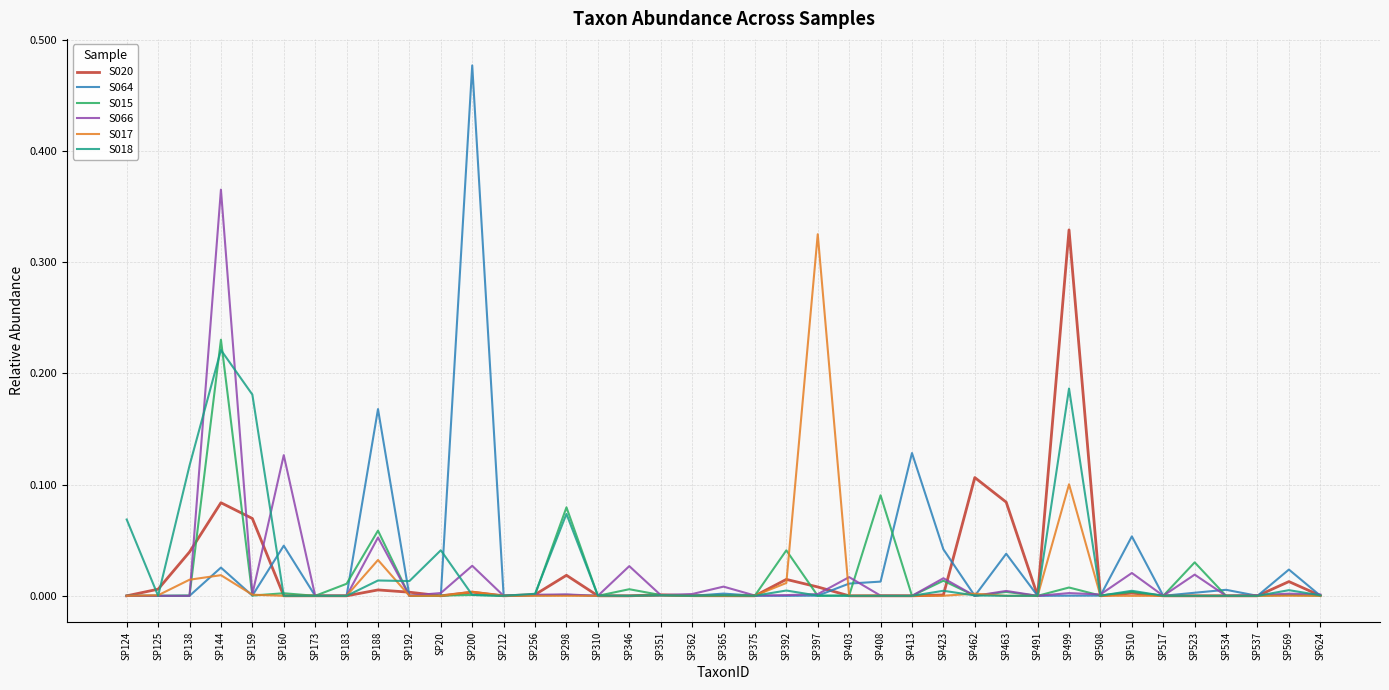

At which category is the sum across all series the highest?

SP144